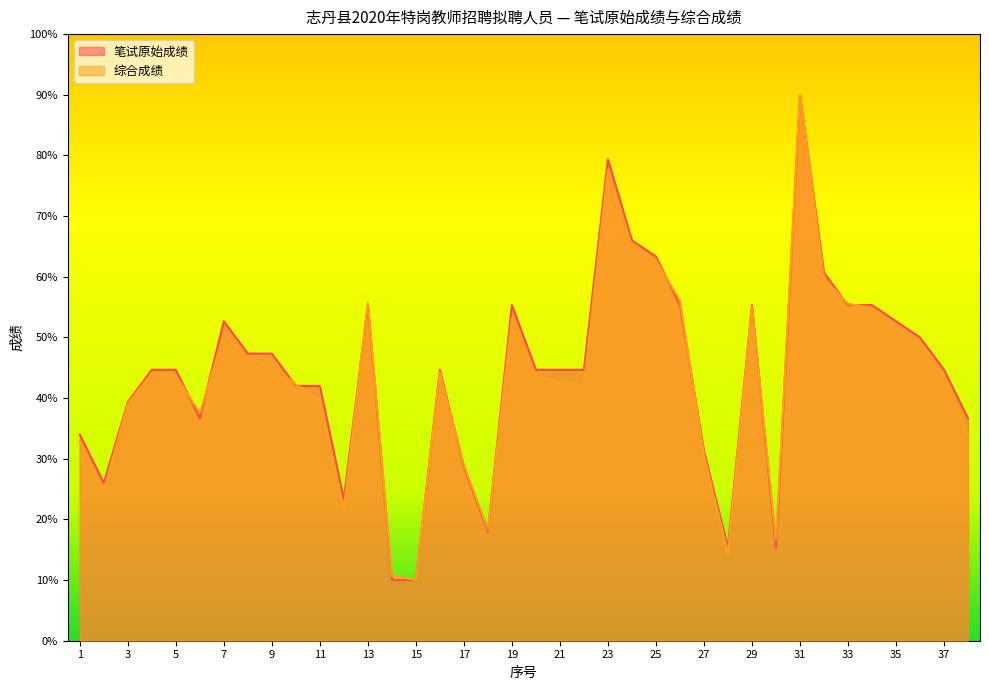

What is the smallest value displayed?

10.0